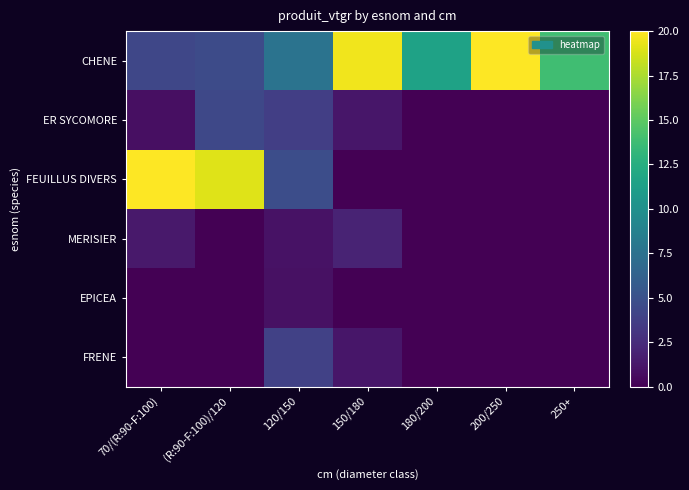

Between 120/150 and (R:90-F:100)/120, which is larger?

120/150